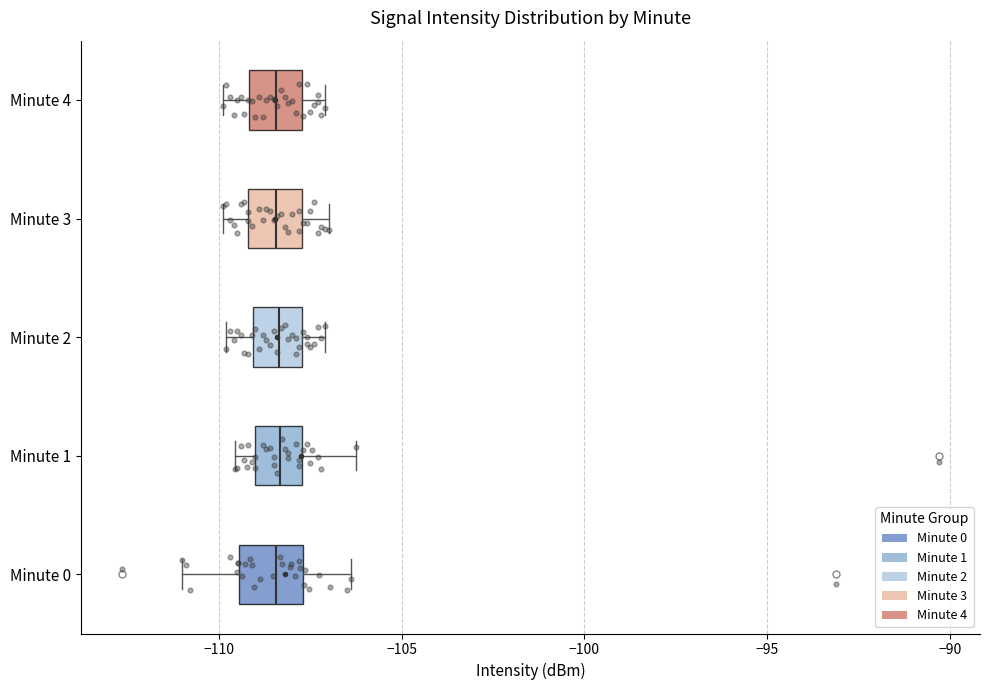

Reading bottom to top, transcribe this box plot: for each box, give where its median line is, the range the box spans, and where its two whiskers end, as read against the x-axis. The values are not printed on the chart, so give them approximately, as read against the axis.

Minute 0: median -108.5, box -109.5 to -107.5, whiskers -111.0 to -106.5
Minute 1: median -108.5, box -109.0 to -107.5, whiskers -109.5 to -106.5
Minute 2: median -108.5, box -109.0 to -107.5, whiskers -110.0 to -107.0
Minute 3: median -108.5, box -109.0 to -107.5, whiskers -110.0 to -107.0
Minute 4: median -108.5, box -109.0 to -107.5, whiskers -110.0 to -107.0